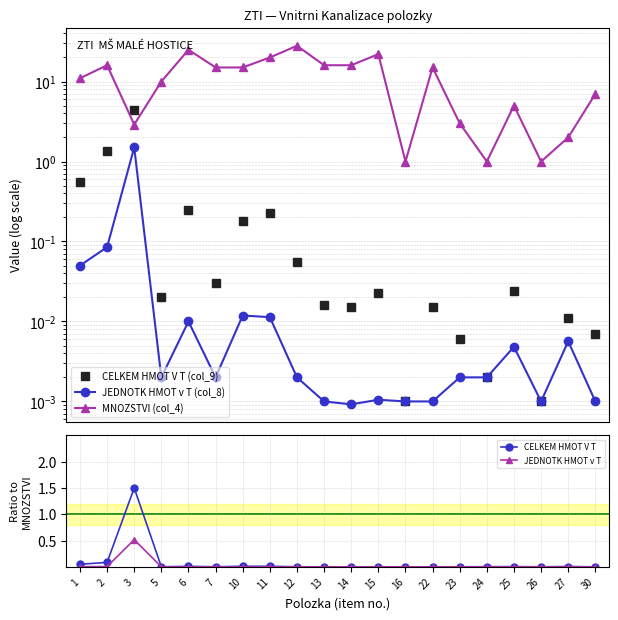

True or false: JEDNOTK HMOT v T has a value of 0.0 at 11.

True